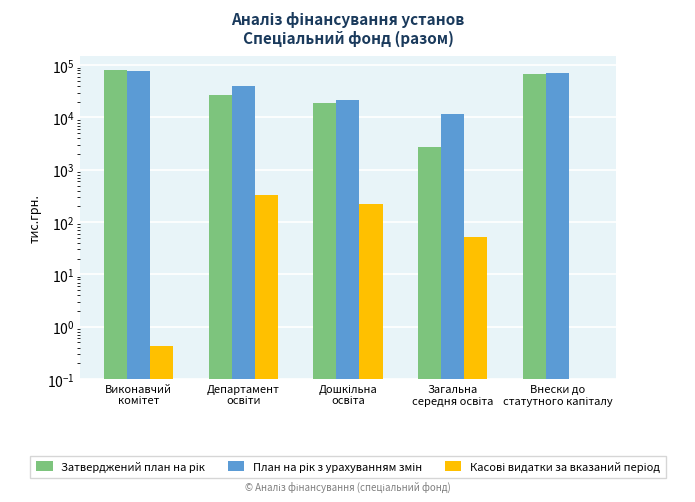

Reading right to left, what are all the values shown in this chart?

Затверджений план на рік: 68430.2	2719.9	18751.6	27117.2	80592.0
План на рік з урахуванням змін: 70455.3	11749.1	21401.0	39992.2	76638.8
Касові видатки за вказаний період: 0.0	51.6	217.4	335.6	0.4